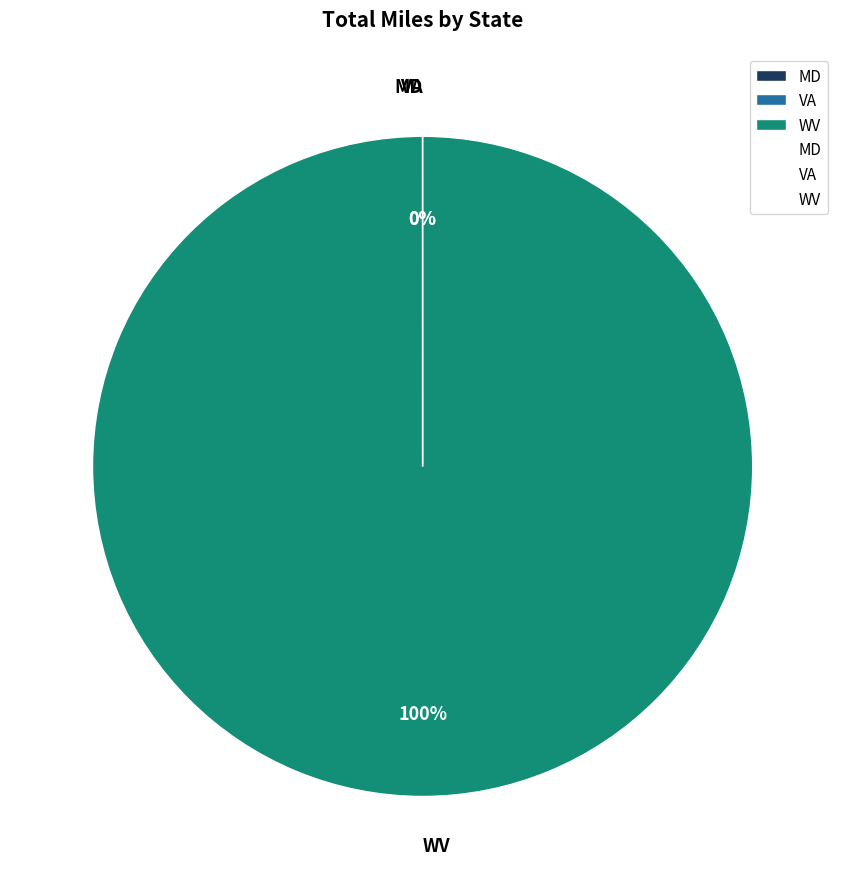

Does any single category account for the majority?

Yes